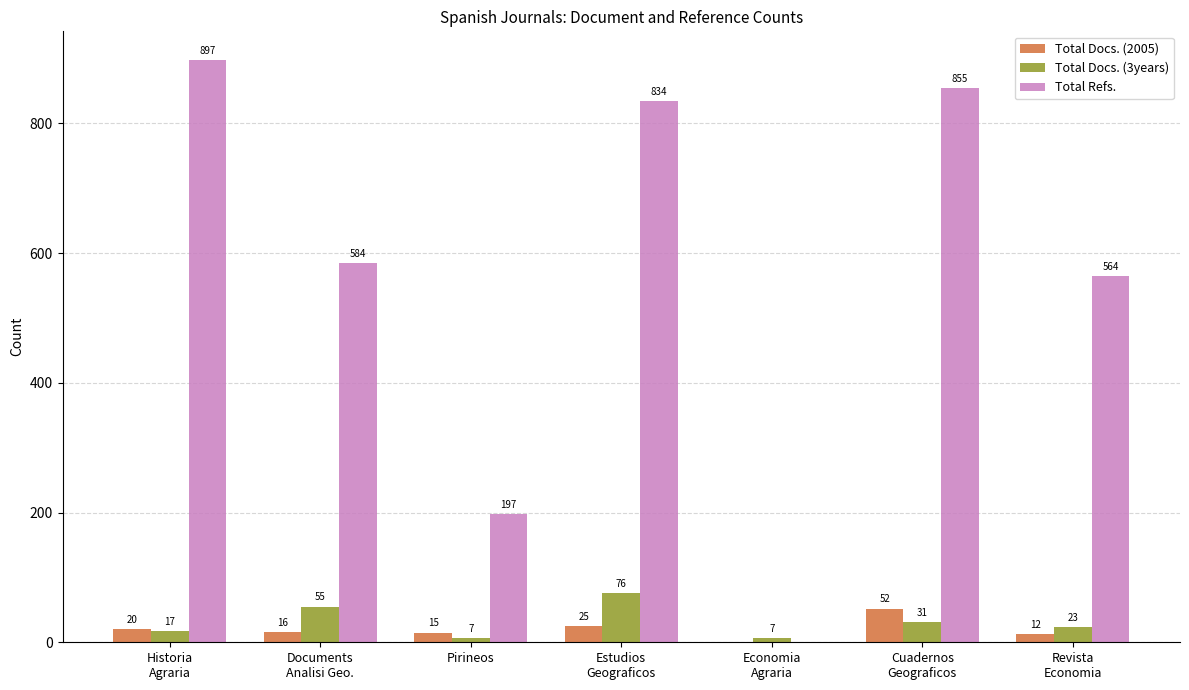

Reading left to right, extract all data points from this chart.

Total Docs. (2005): 20	16	15	25	0	52	12
Total Docs. (3years): 17	55	7	76	7	31	23
Total Refs.: 897	584	197	834	0	855	564